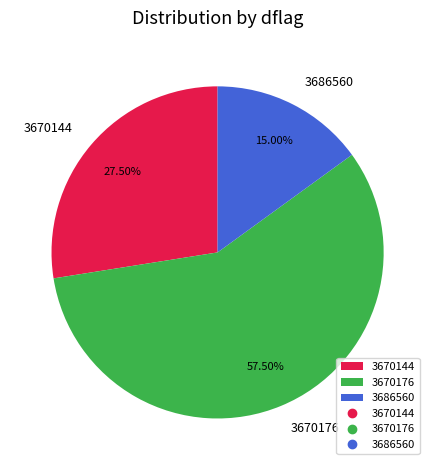

Is there a majority slice in this chart?

Yes